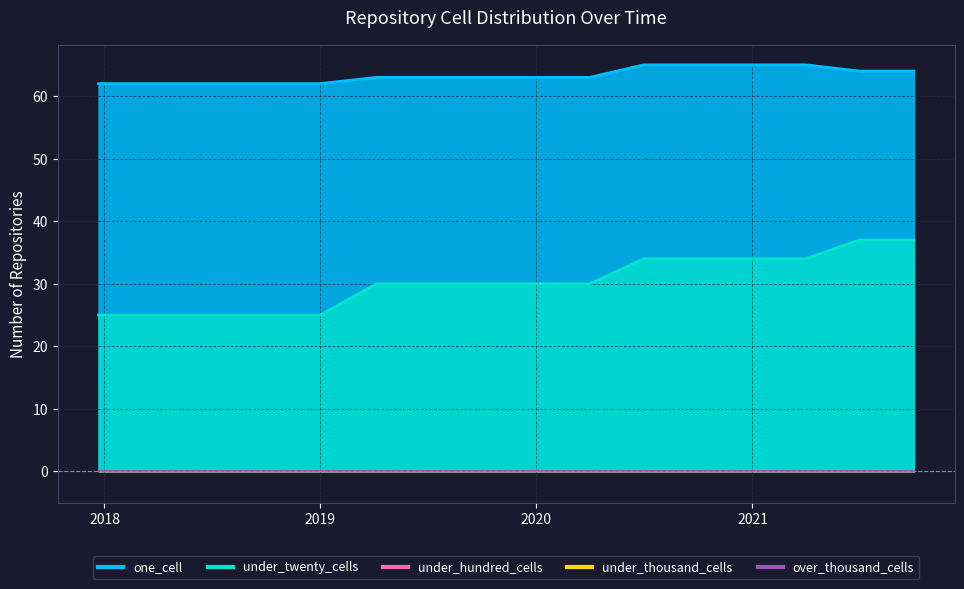

True or false: under_thousand_cells and under_twenty_cells cross at least once.

False